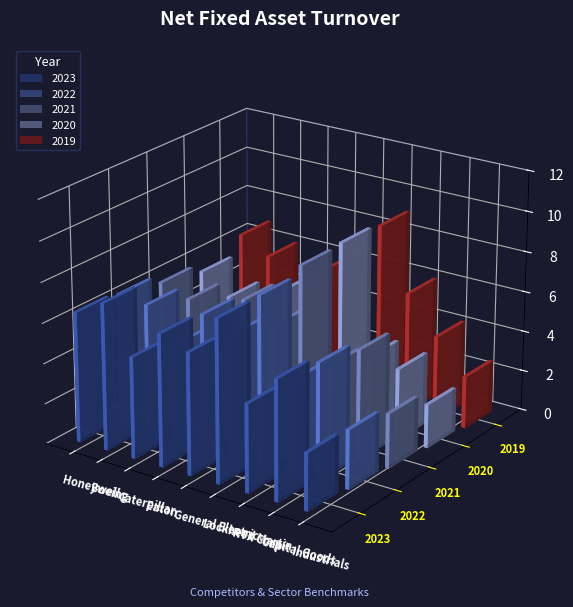

What is the difference between the second highest and second lowest values in the 2022 series?

2.2